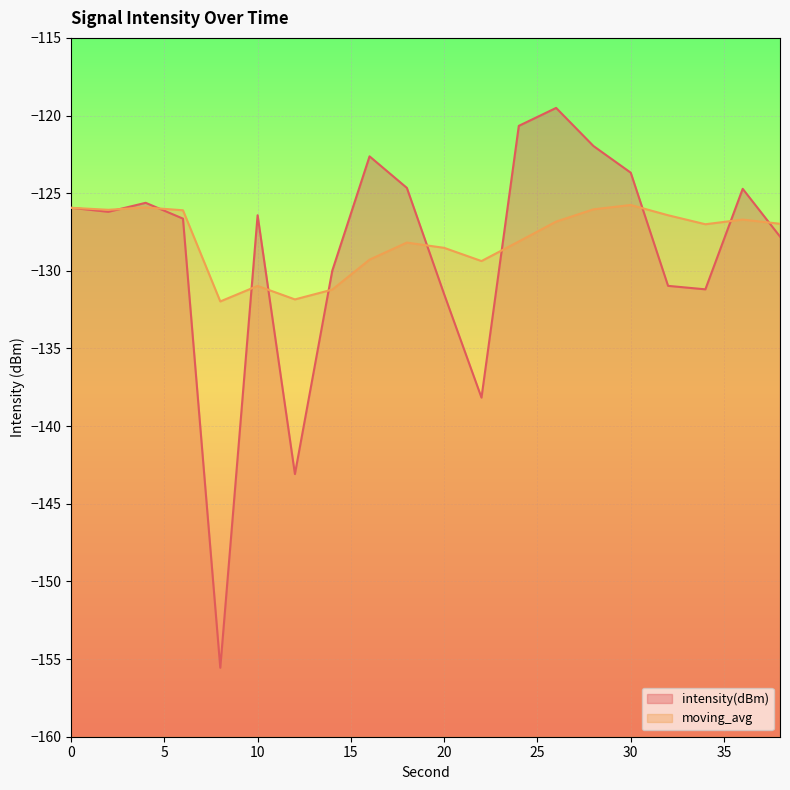

List the series in order of their overall mean, highest first.

moving_avg, intensity(dBm)